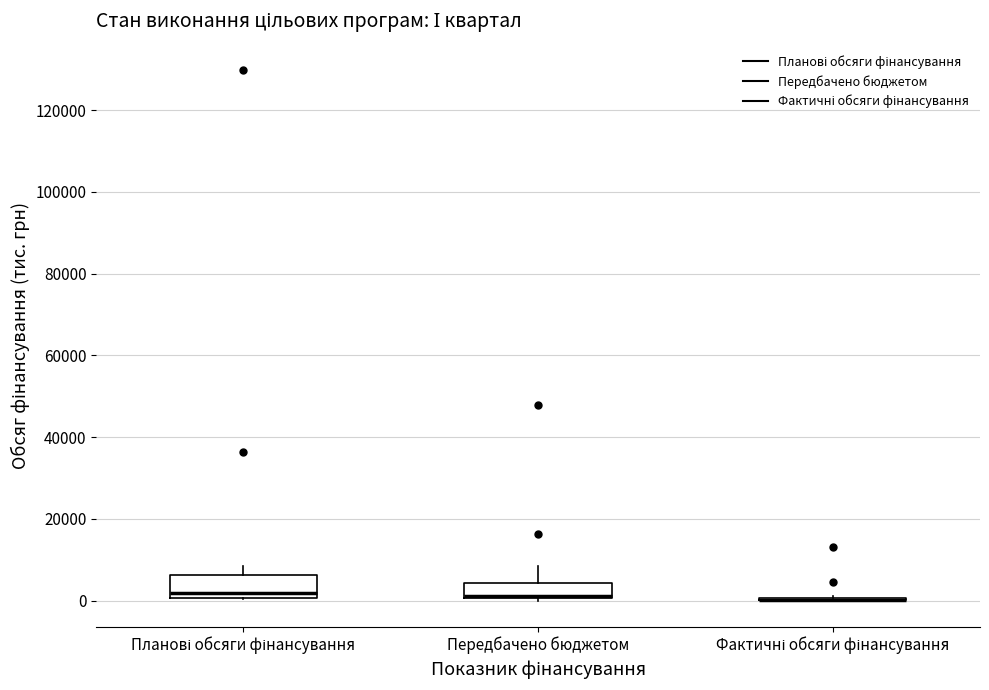

Reading left to right, transcribe this box plot: for each box, give where its median line is, the range the box spans, and where its two whiskers end, as read against the y-axis. The values are not printed on the chart, so give them approximately, as read against the axis.

Планові обсяги фінансування: median 2000, box 0 to 6000, whiskers 0 to 8000
Передбачено бюджетом: median 2000, box 0 to 4000, whiskers 0 to 8000
Фактичні обсяги фінансування: box collapsed to a line at 0, whiskers 0 to 2000